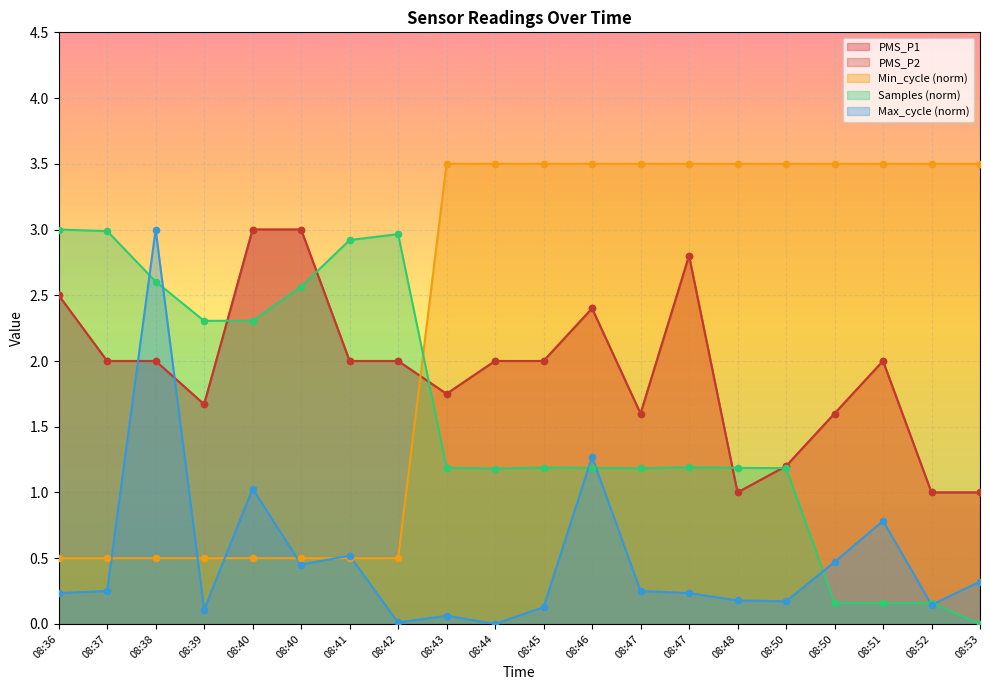

Which series contains the highest Y value?

Min_cycle